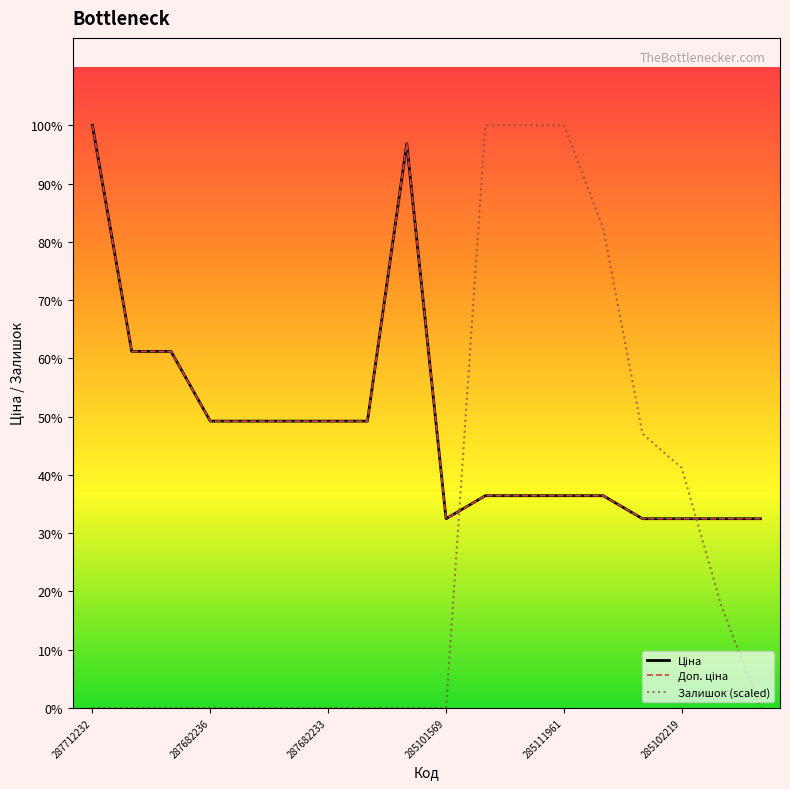

True or false: Доп. ціна and Ціна intersect in this chart.

False